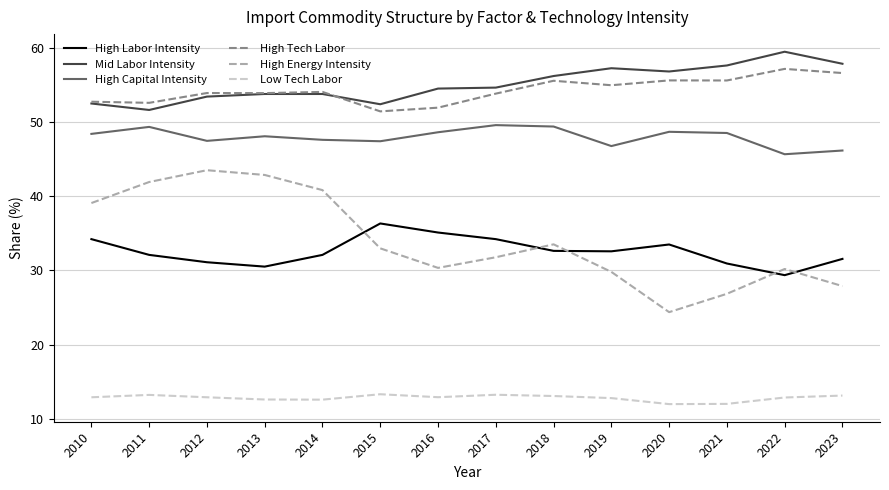

Which series changed the most between 2011 and 2021?

High Energy Intensity